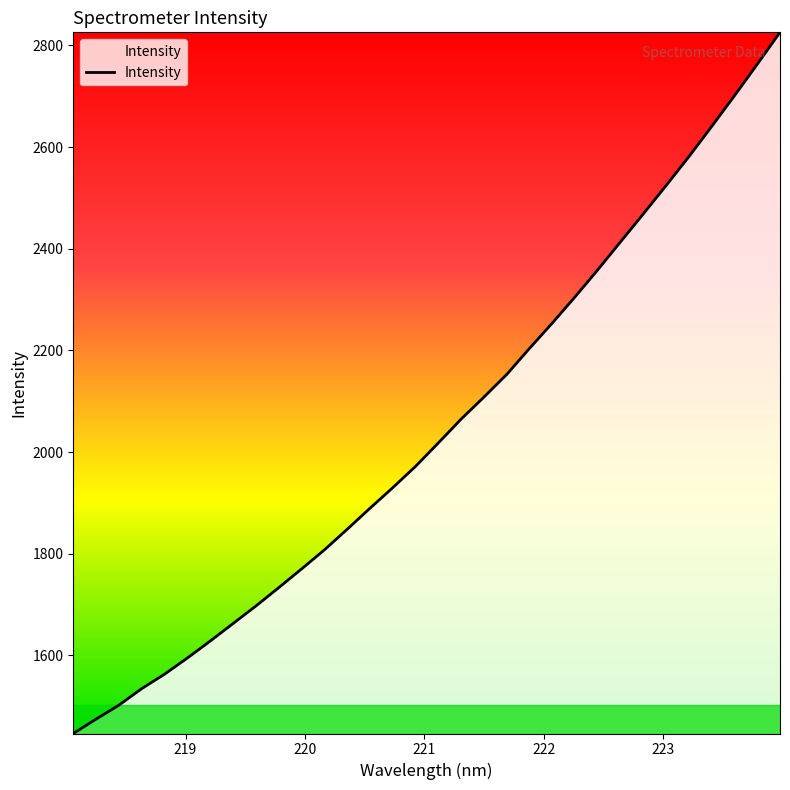

What is the difference between the maximum and minimum values?

1379.3